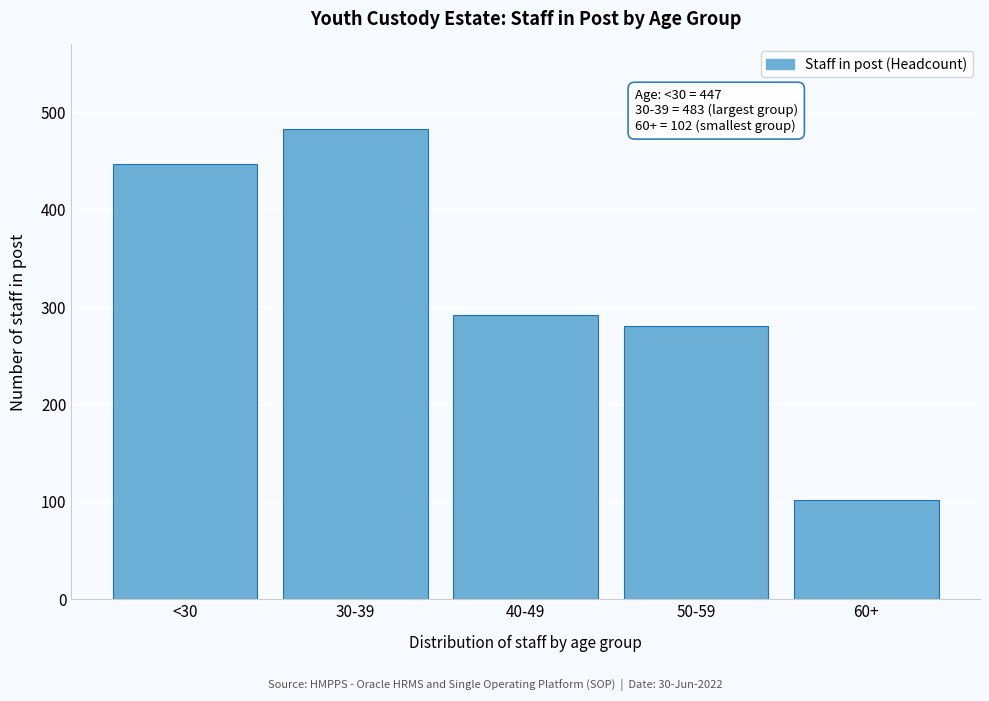

Reading left to right, what are all the values shown in this chart?

<30=447	30-39=483	40-49=292	50-59=281	60+=102